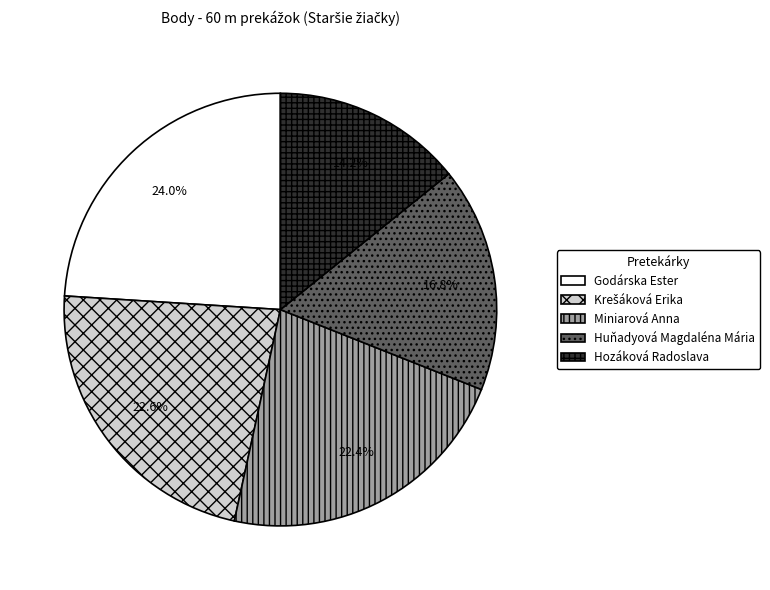

How much of the chart is everything except Huňadyová Magdaléna Mária?

83.2%